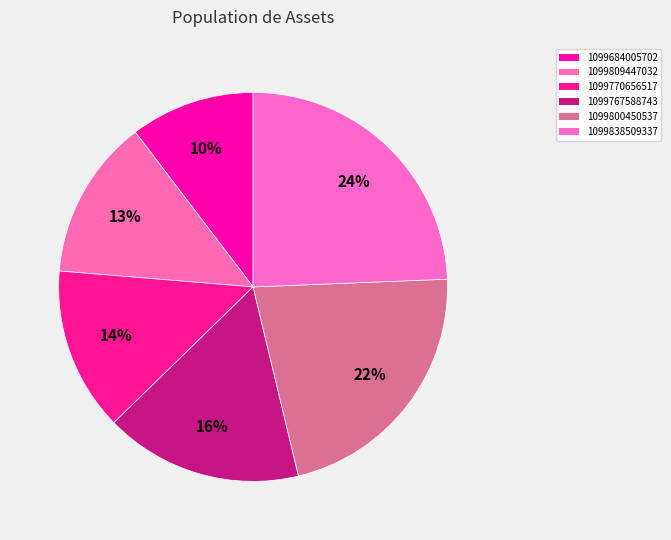

How many segments does this pie chart have?

6